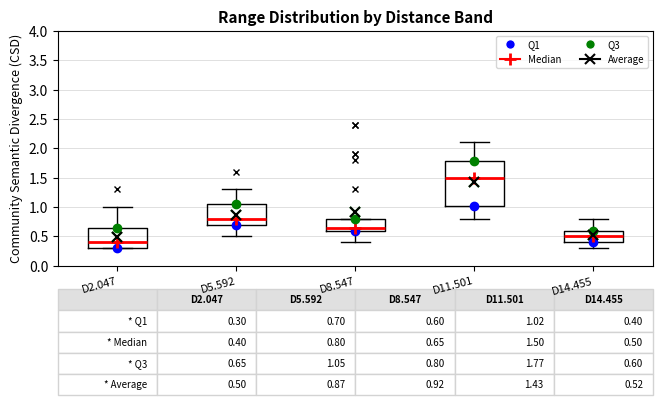

Which box has the lowest median line?

D2.047